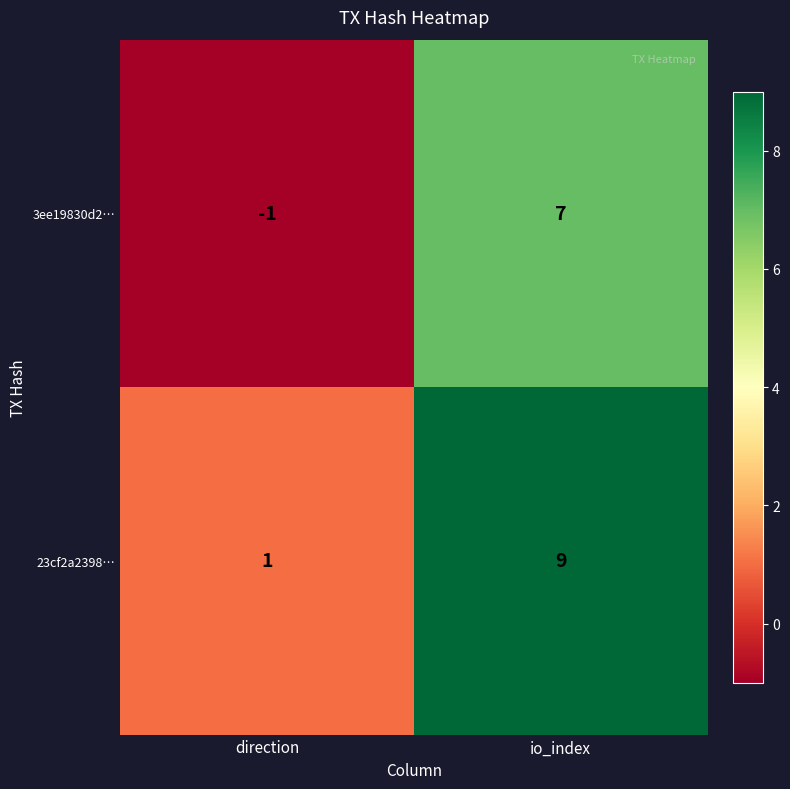

How many negative values does the 3ee19830d2… series have?

1